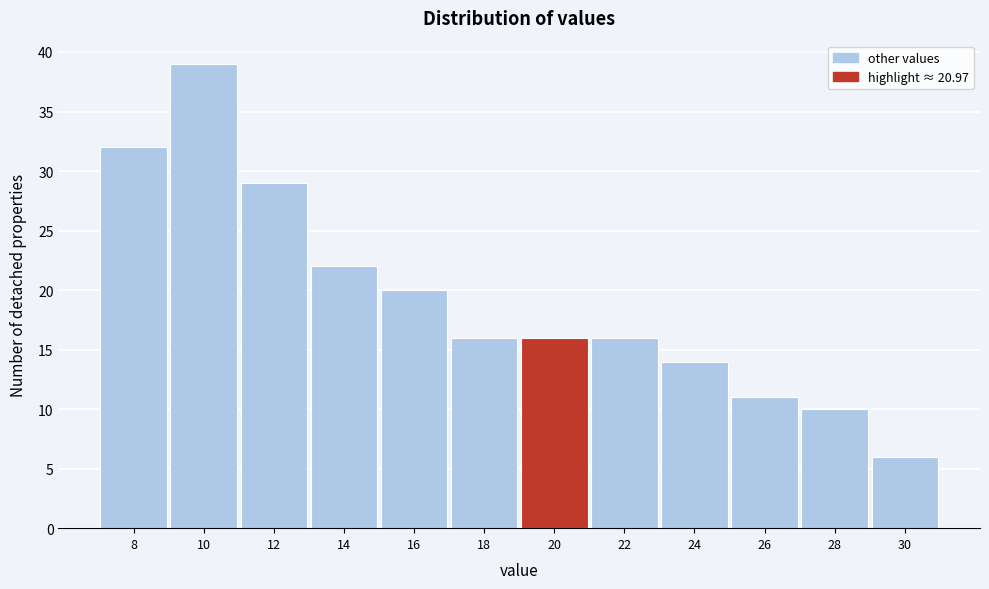

Reading left to right, transcribe all the data shown in this chart.

8=32	10=39	12=29	14=22	16=20	18=16	20=16	22=16	24=14	26=11	28=10	30=6